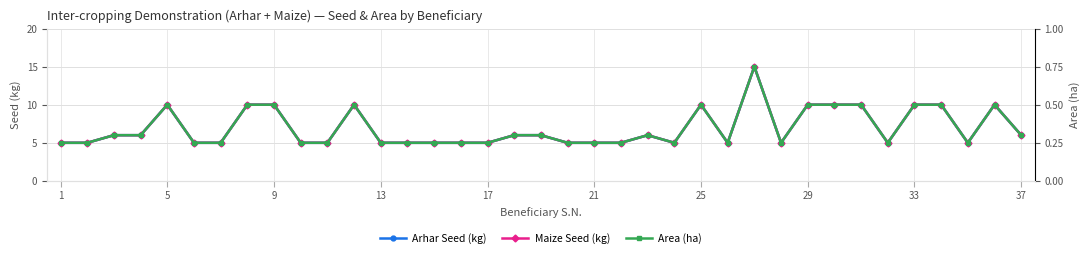

What are all the series names shown in the legend?

Arhar Seed (kg), Maize Seed (kg), Area (ha)